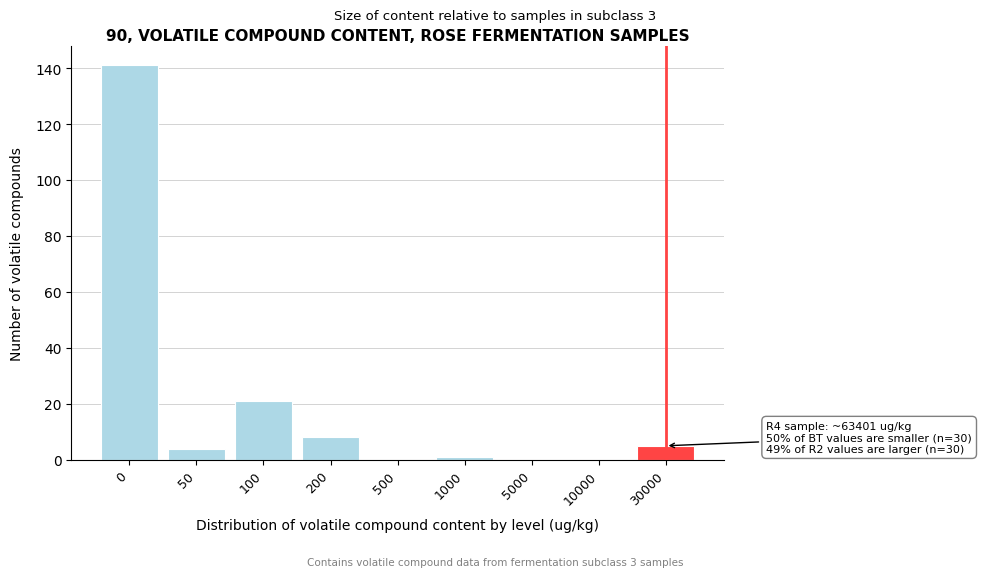

Reading left to right, transcribe all the data shown in this chart.

0=141	50=4	100=21	200=8	500=0	1000=1	5000=0	10000=0	30000=5